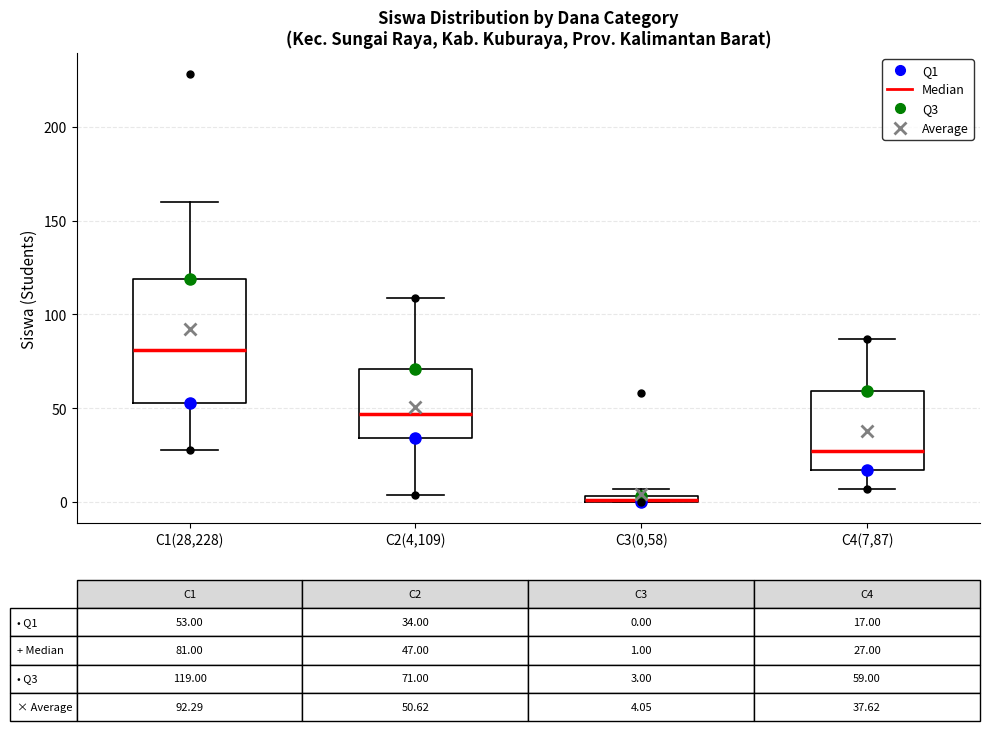

Comparing the boxes themselves (not the whiskers), which one is the tallest?

C1(28,228)